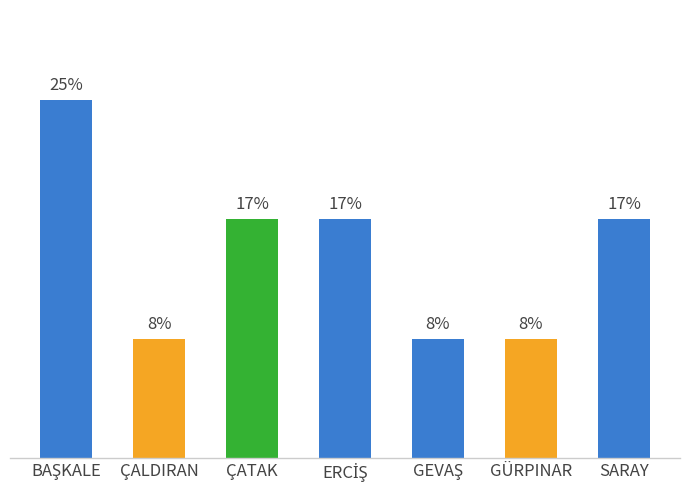

List the labels in order of value, smallest first.

ÇALDIRAN, GEVAŞ, GÜRPINAR, ÇATAK, ERCİŞ, SARAY, BAŞKALE